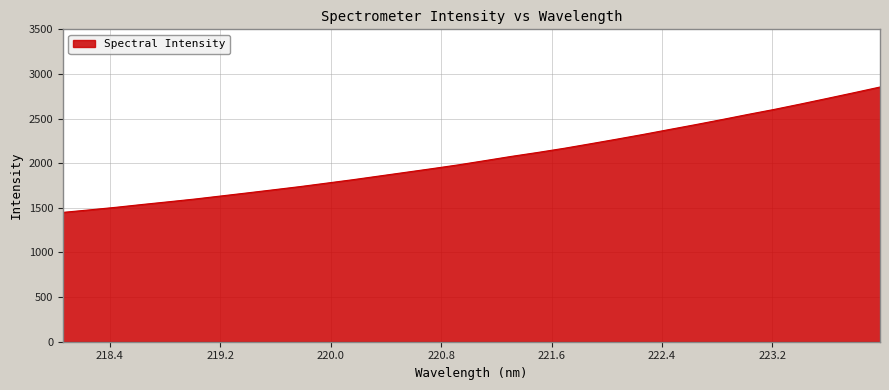

What is the difference between the maximum and minimum values?

1404.5